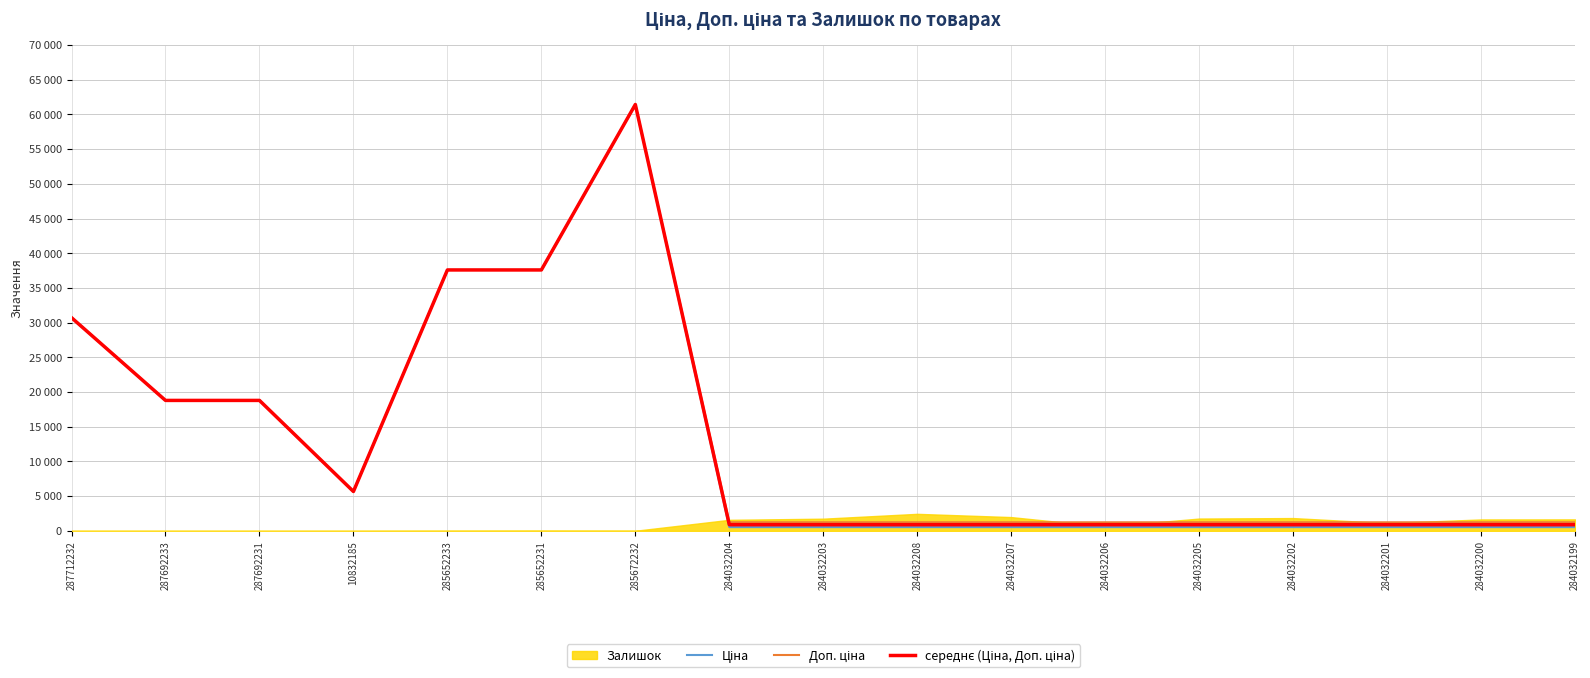

At which label is Доп. ціна closest to 31334?

287712232